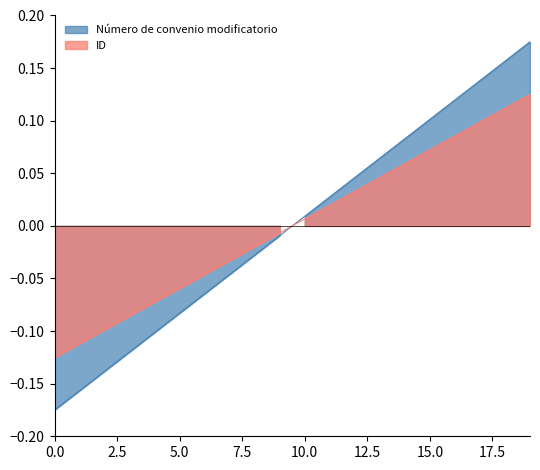

True or false: Número de convenio modificatorio and ID intersect in this chart.

True